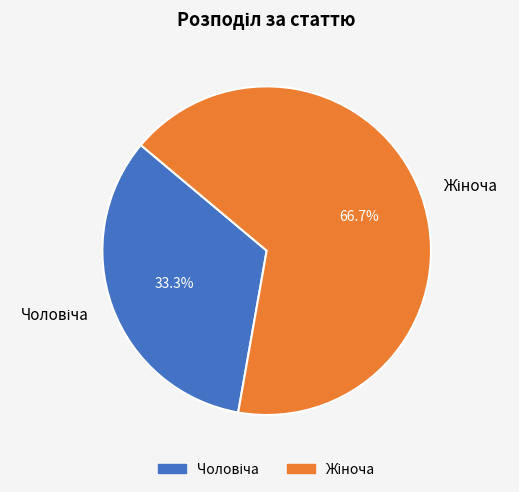

Does any single category account for the majority?

Yes